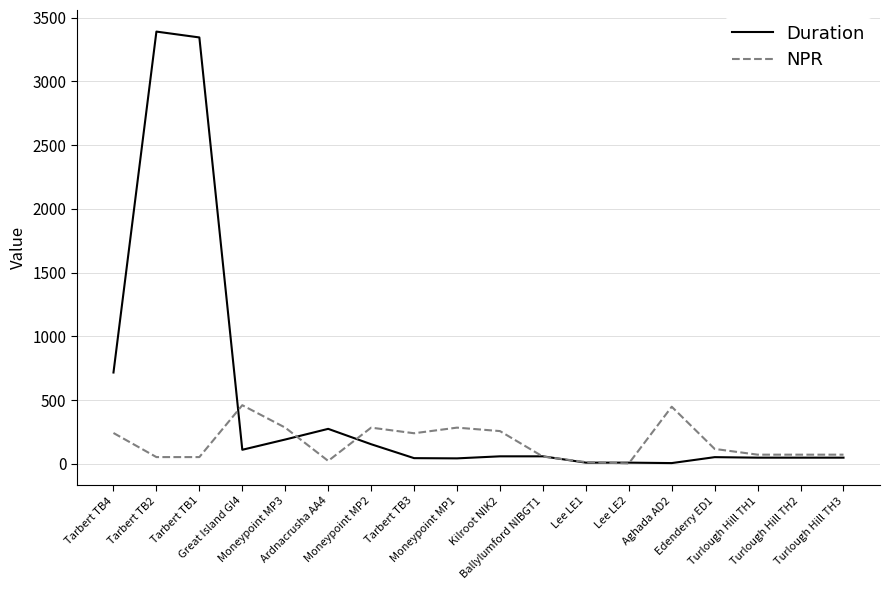

What is the highest value of the NPR series?

461.0